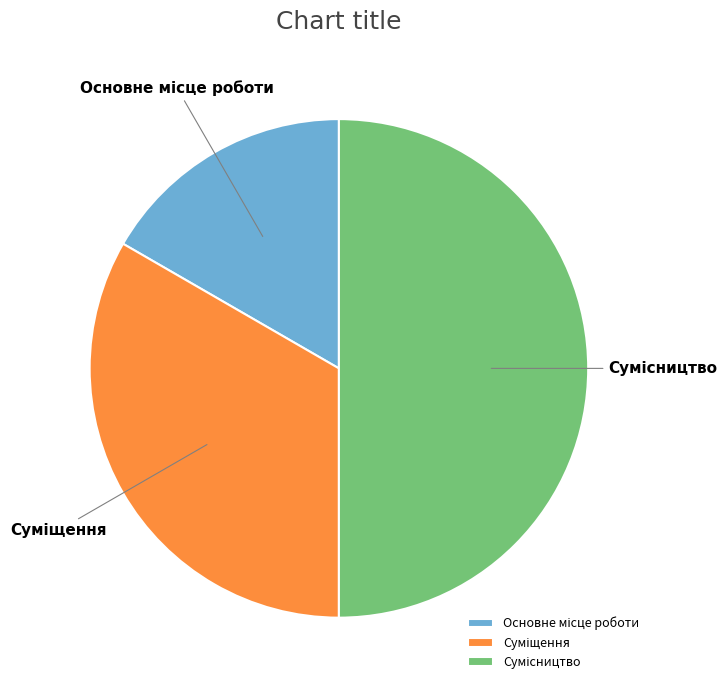

Which category has the smallest portion of the pie?

Основне місце роботи